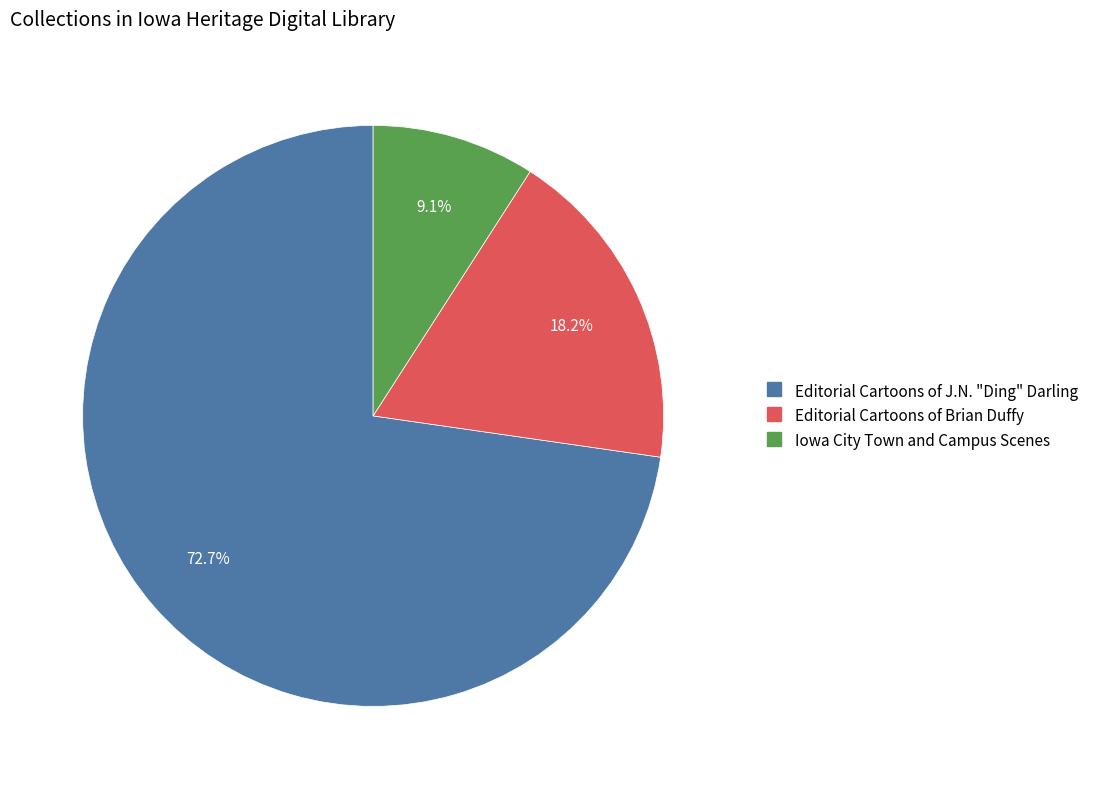

Is there a majority slice in this chart?

Yes